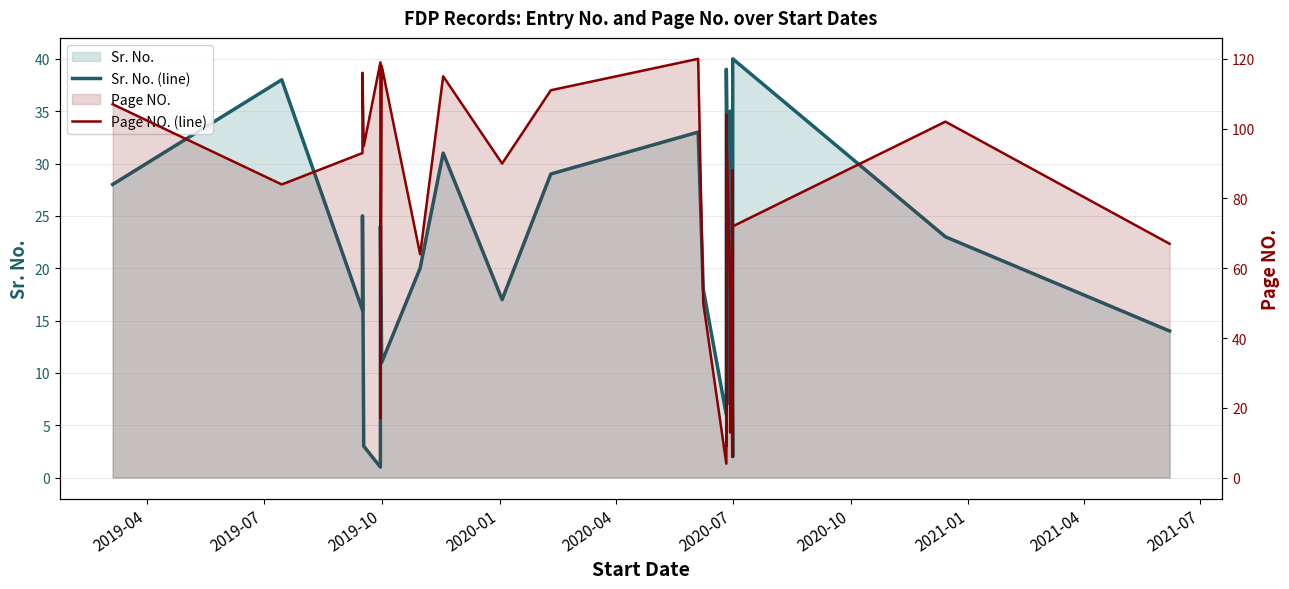

What is the greatest value displayed?

120